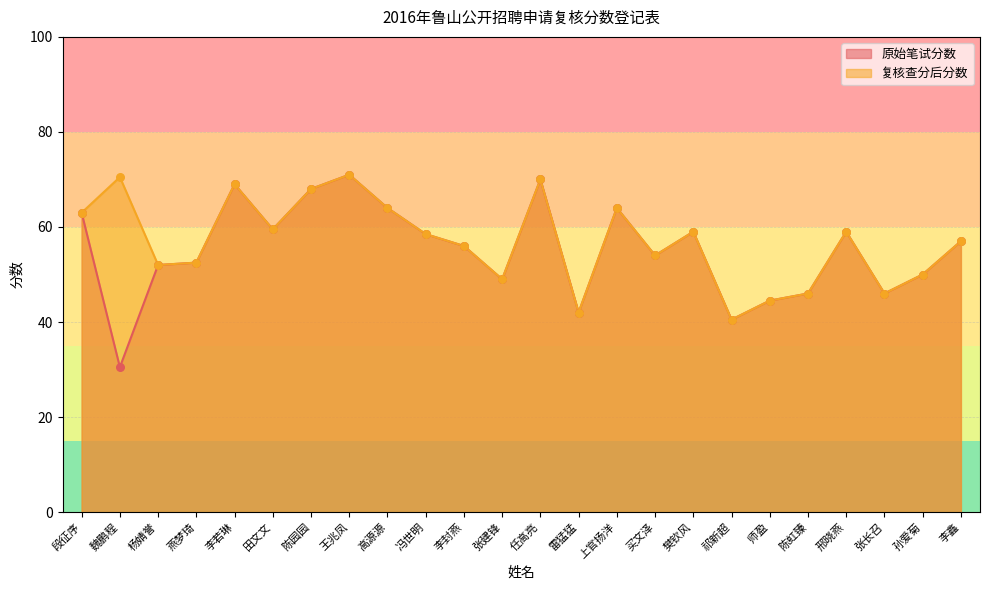

Which series contains the highest Y value?

原始笔试分数